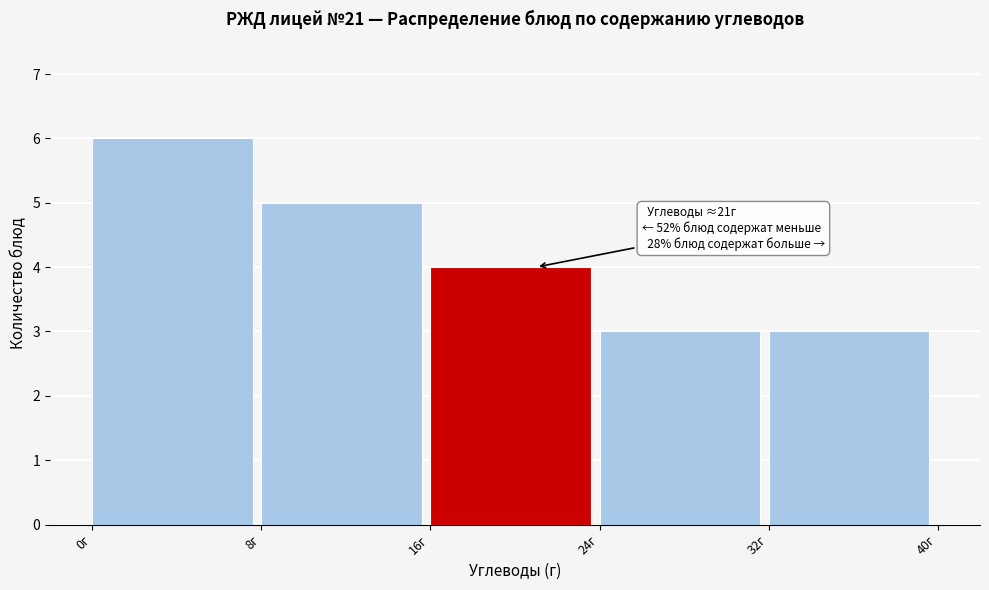

Over which range of the x-axis is the bar tallest?

0 to 8